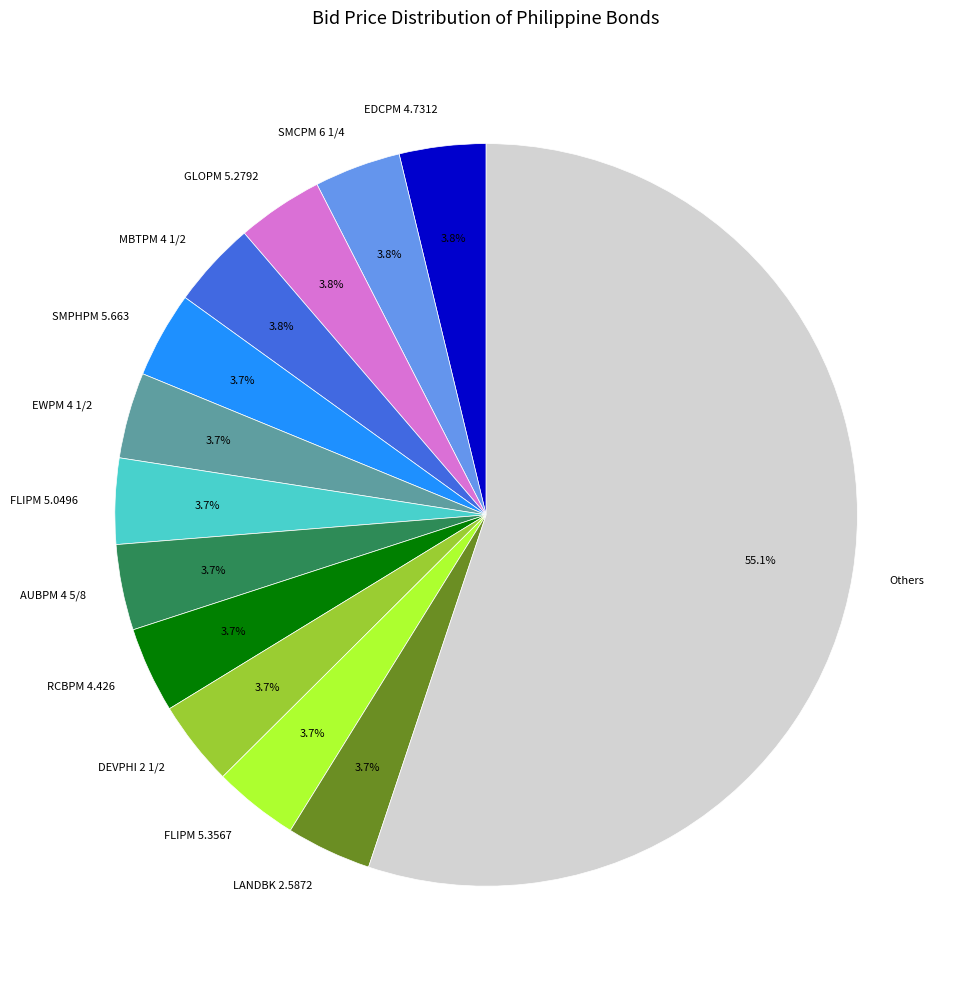

True or false: DEVPHI 2 1/2 accounts for 4% of the total.

True